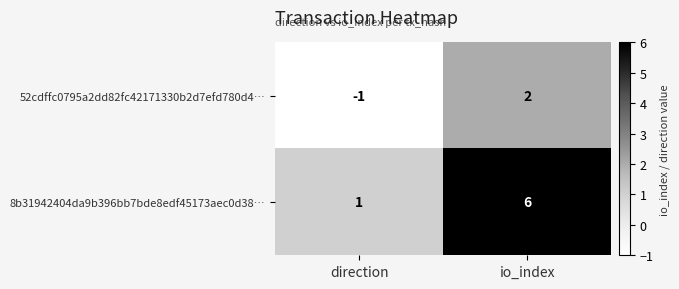

What is the difference between the highest and lowest values at io_index?

4